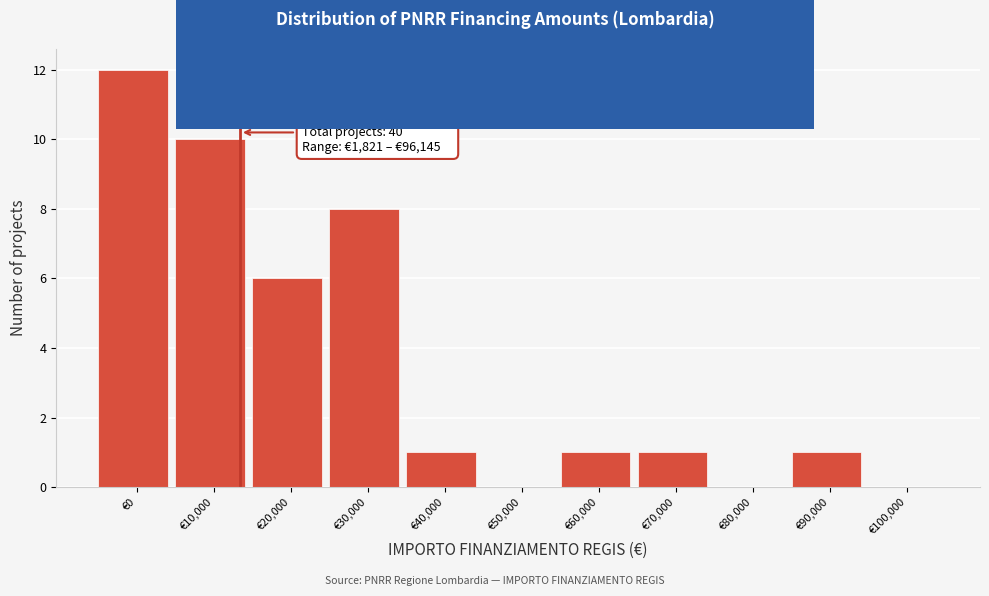

Reading right to left, what are all the values shown in this chart?

€100,000=0	€90,000=1	€80,000=0	€70,000=1	€60,000=1	€50,000=0	€40,000=1	€30,000=8	€20,000=6	€10,000=10	€0=12